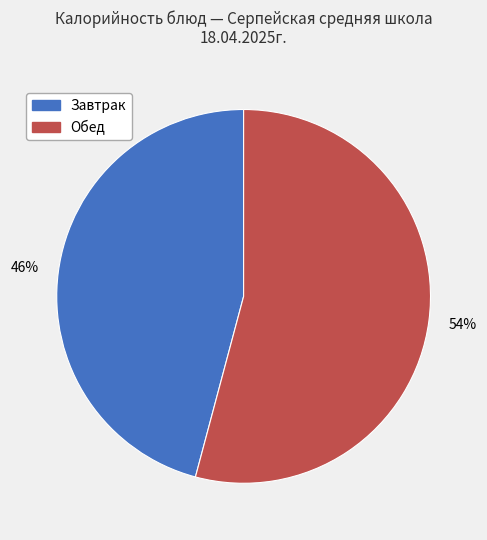

Is the sum of Обед and Завтрак greater than half?

Yes